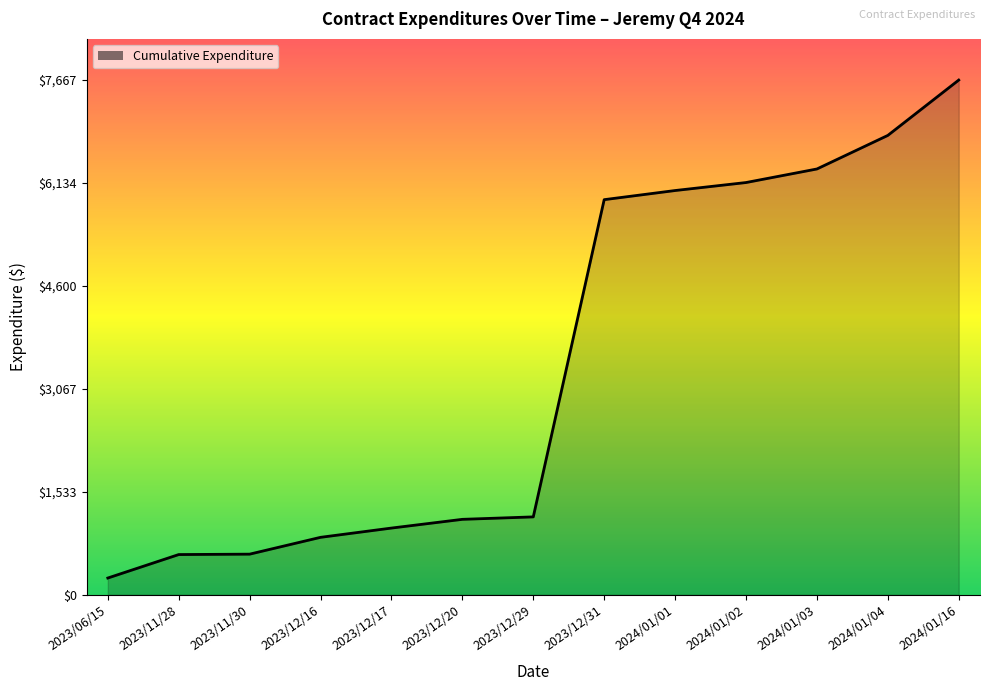

Which category has the highest value across all series?

2024/01/16